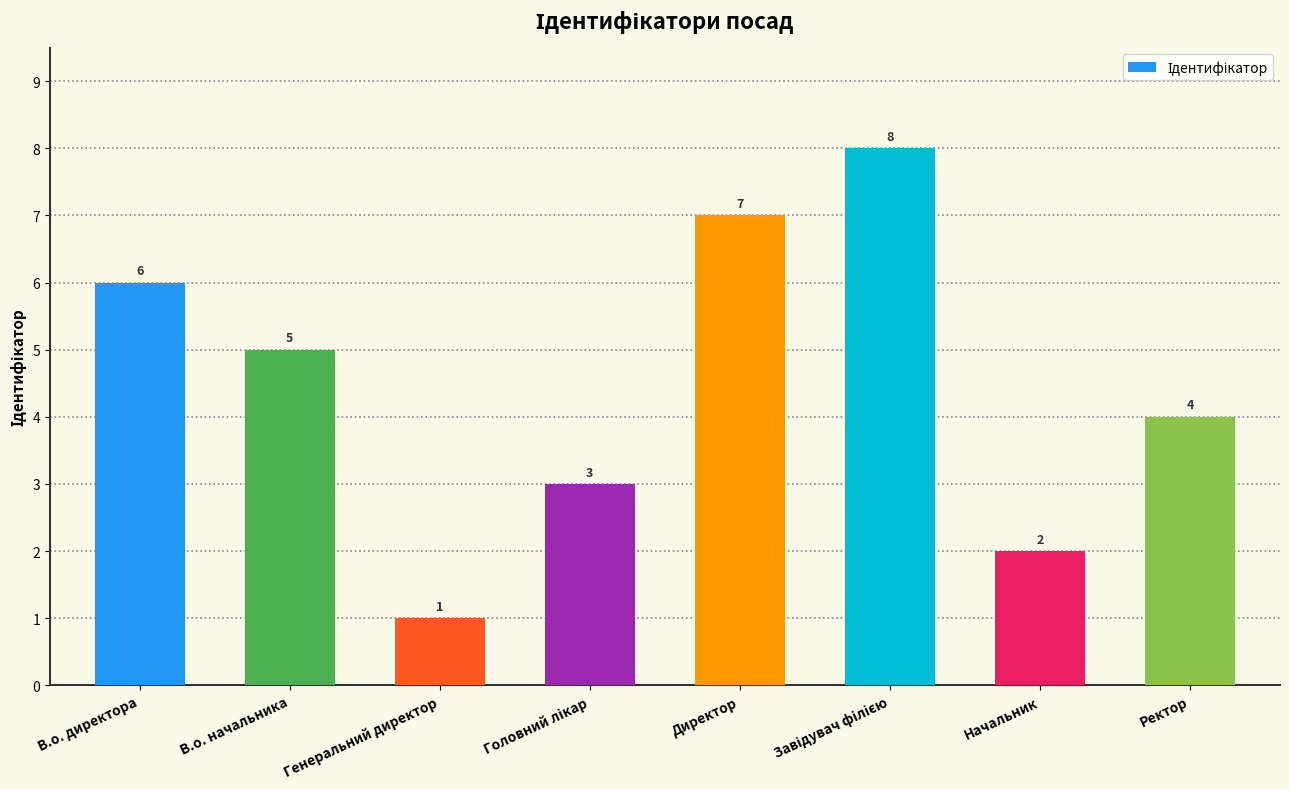

Which category has the lowest value across all series?

Генеральний директор